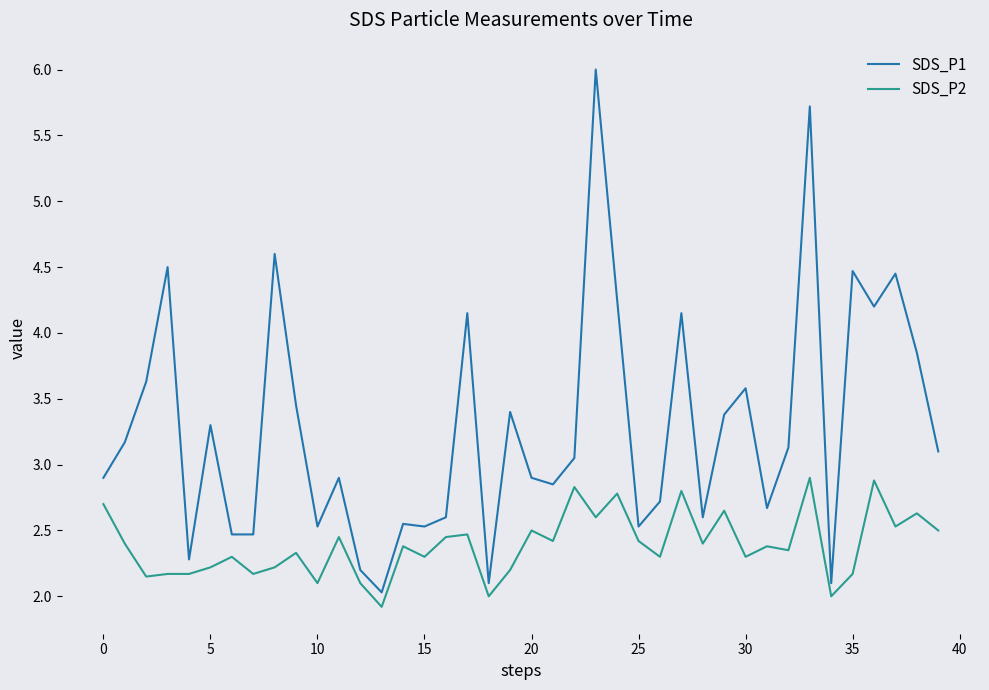

What is the difference between the second highest and minimum values in the SDS_P2 series?

1.0